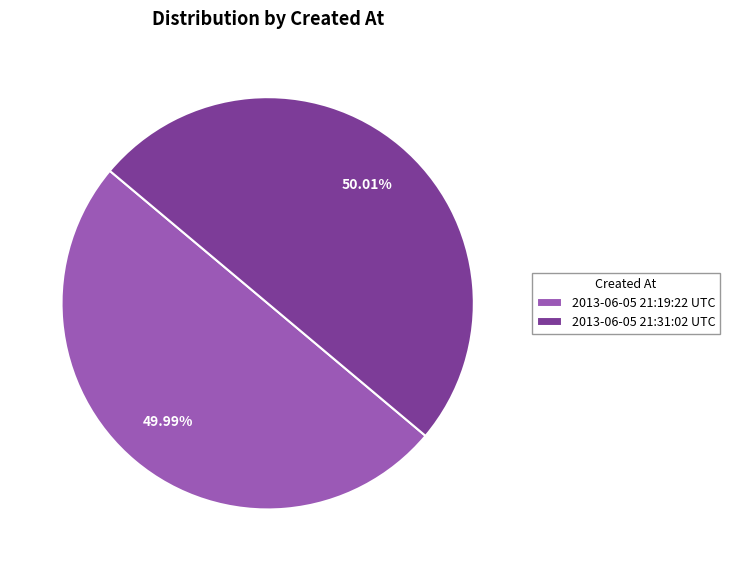

To the nearest percent, what is the average slice percentage?

50%